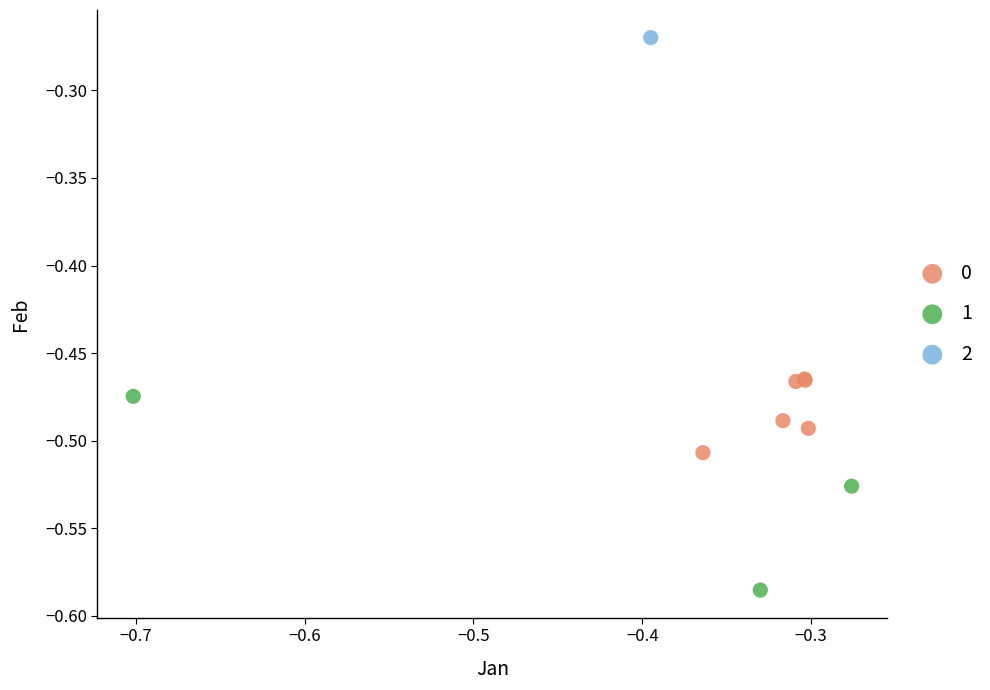

What are all the series names shown in the legend?

0, 1, 2